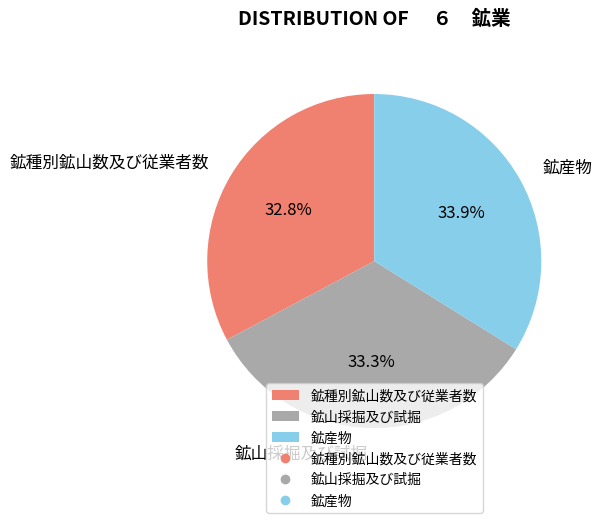

Is it true that 鉱種別鉱山数及び従業者数 is 25% of the pie?

False